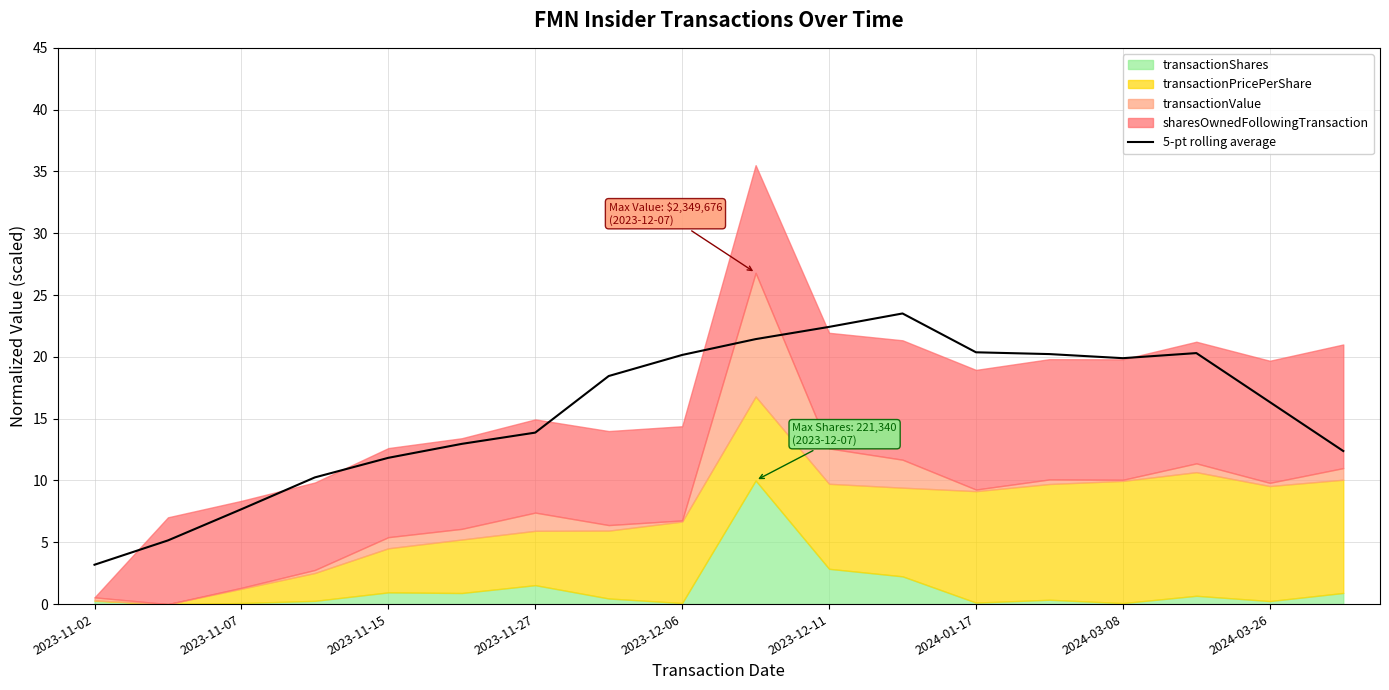

Is it true that 5-pt rolling average equals 12.4 at 2023-11-07?

False